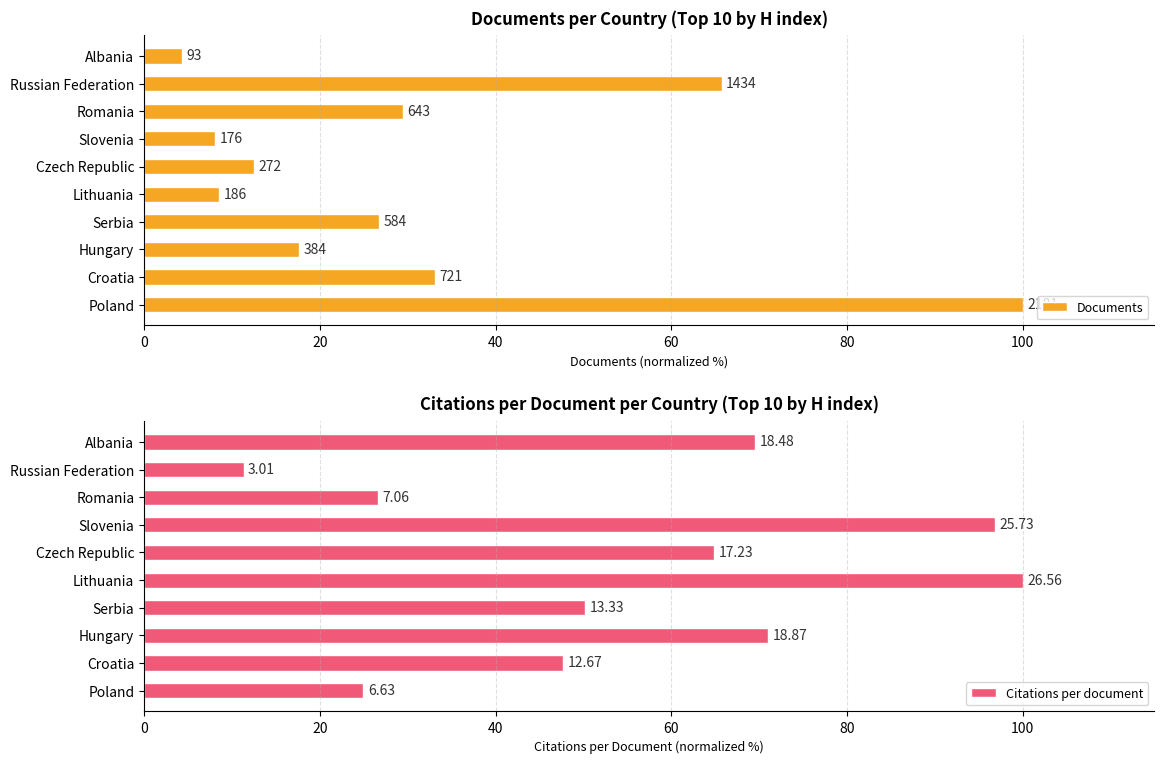

Which series changed the most between Croatia and Slovenia?

Citations per document